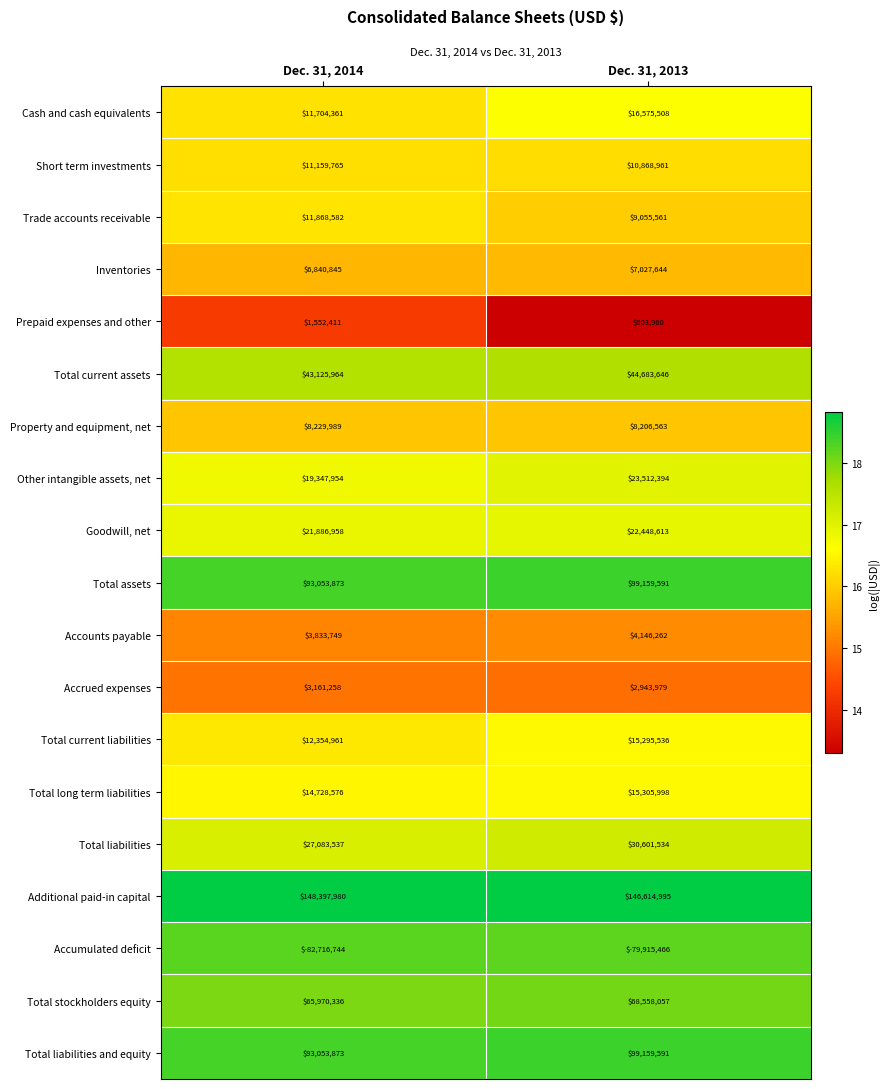

Where is Accrued expenses nearest to the value 3052618?

Dec. 31, 2013